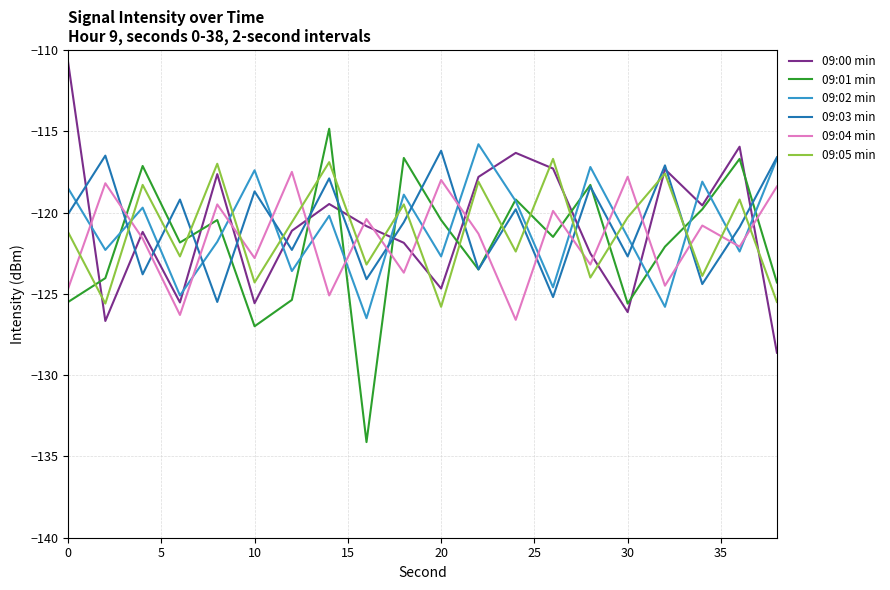

What is the smallest value displayed?

-134.1